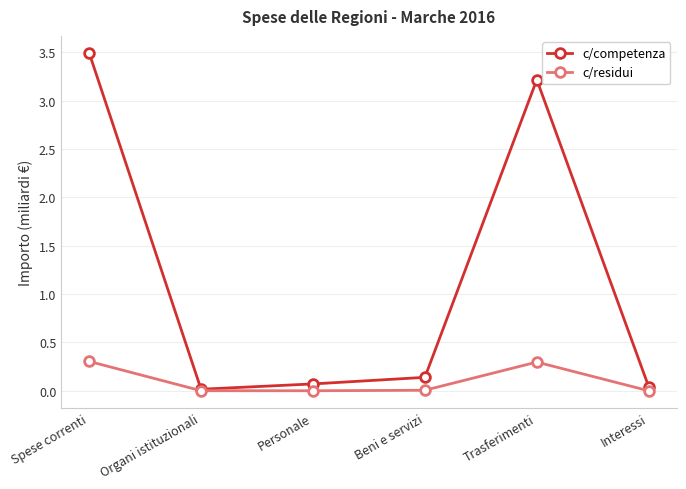

Which series has the largest total across all categories?

c/competenza